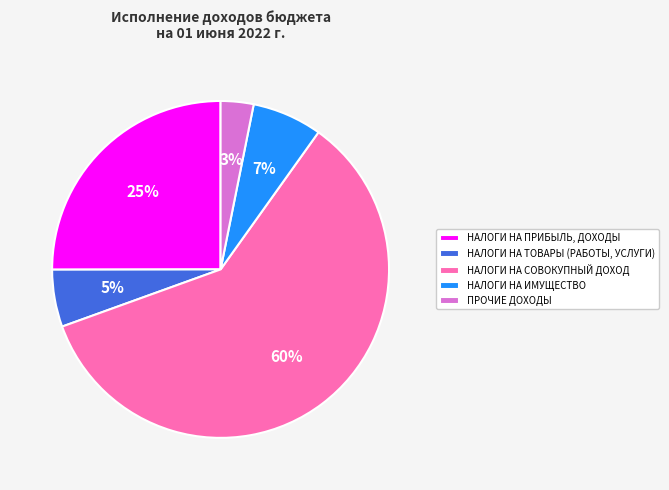

Count the number of slices in the pie.

5